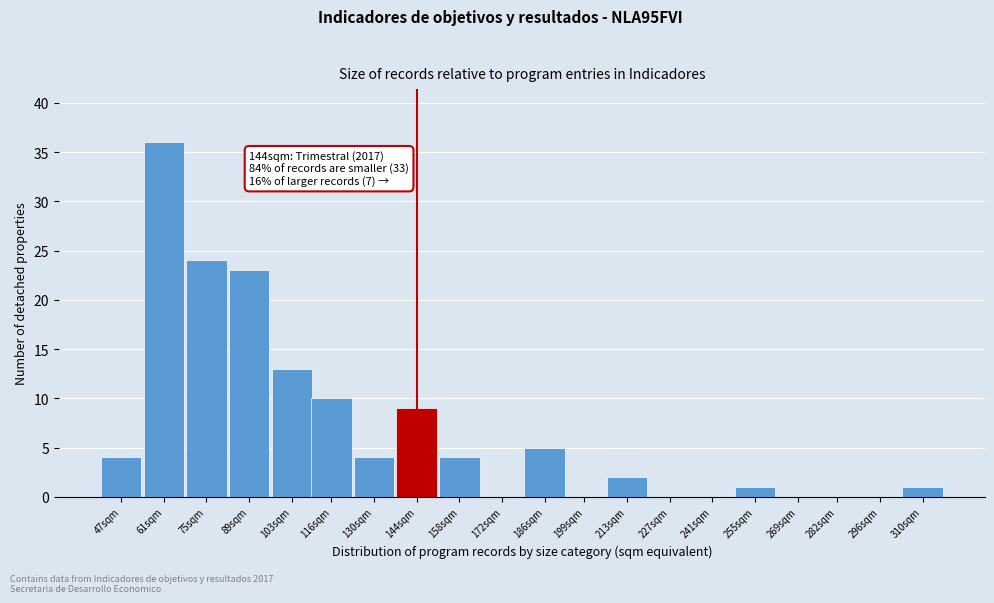

Reading left to right, list all the values displayed in this chart.

47sqm=4	61sqm=36	75sqm=24	89sqm=23	103sqm=13	116sqm=10	130sqm=4	144sqm=9	158sqm=4	172sqm=0	186sqm=5	199sqm=0	213sqm=2	227sqm=0	241sqm=0	255sqm=1	269sqm=0	282sqm=0	296sqm=0	310sqm=1